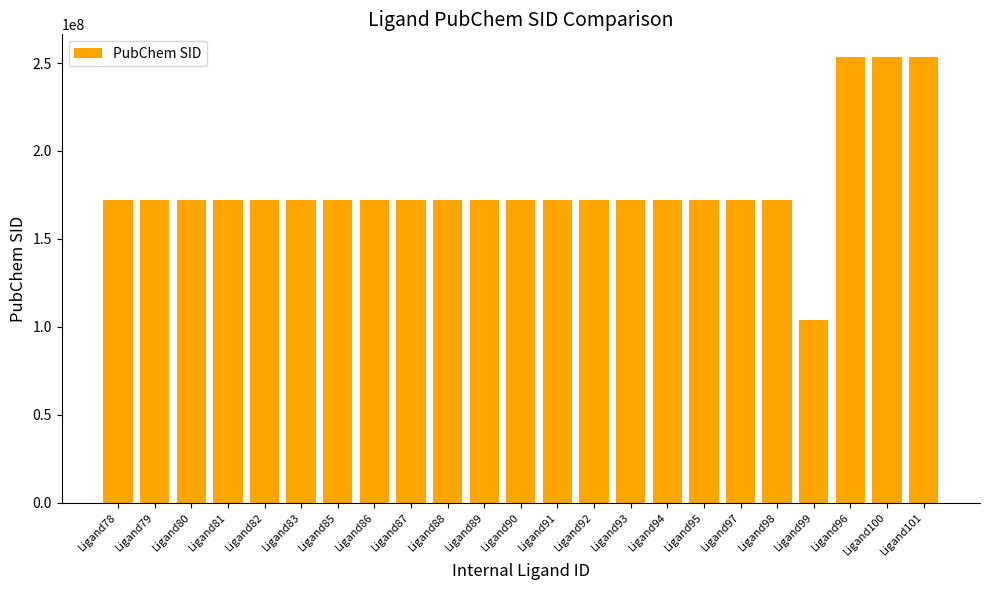

Count the number of data series in this chart.

1